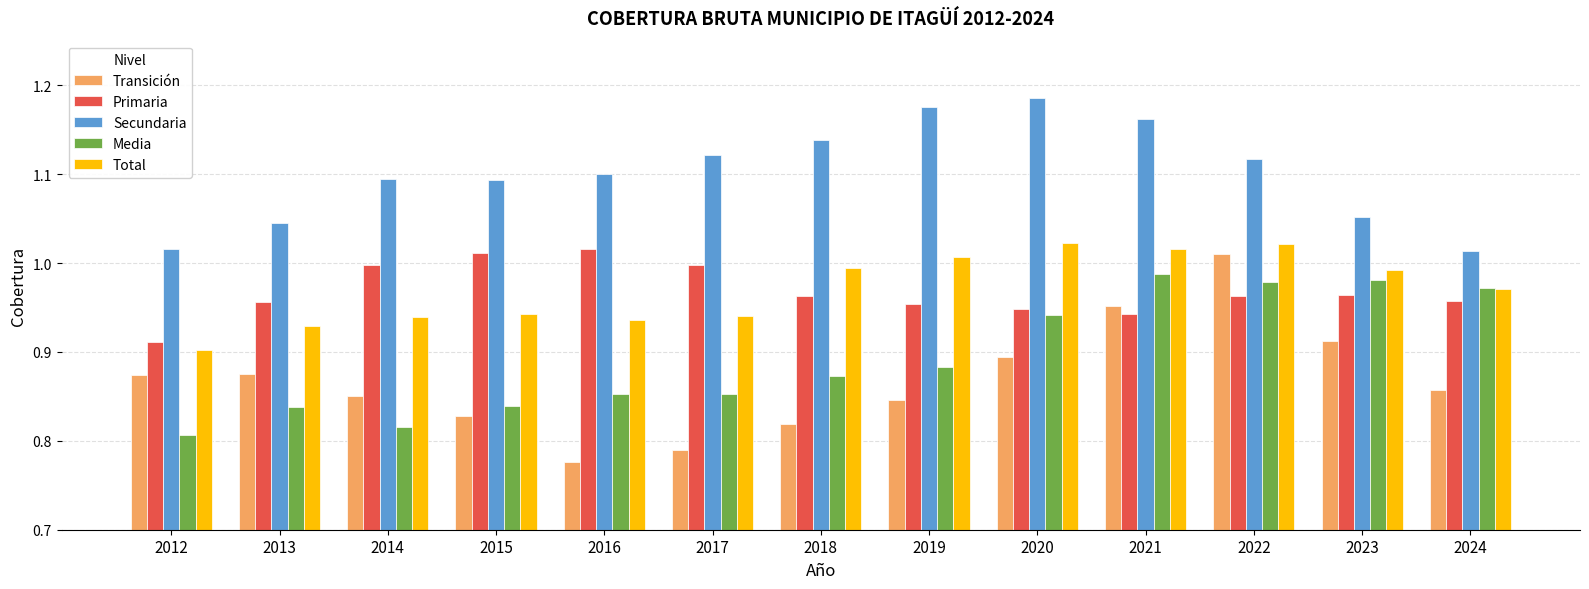

What are all the series names shown in the legend?

Transición, Primaria, Secundaria, Media, Total